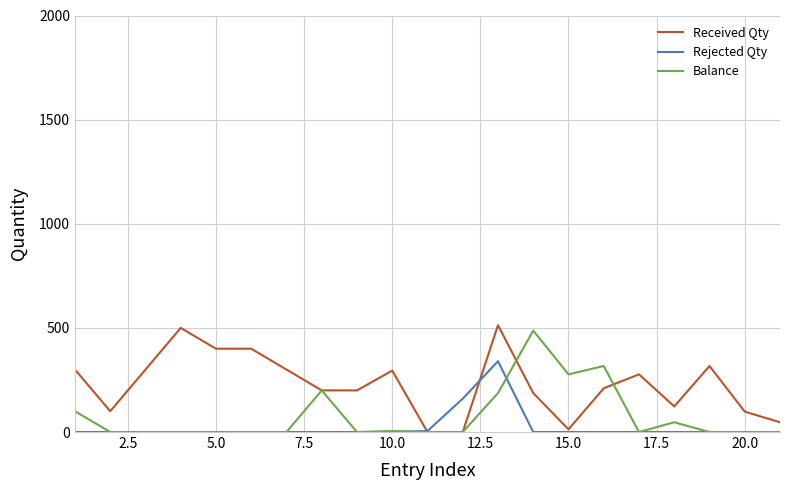

Which series has the largest total across all categories?

Received Qty